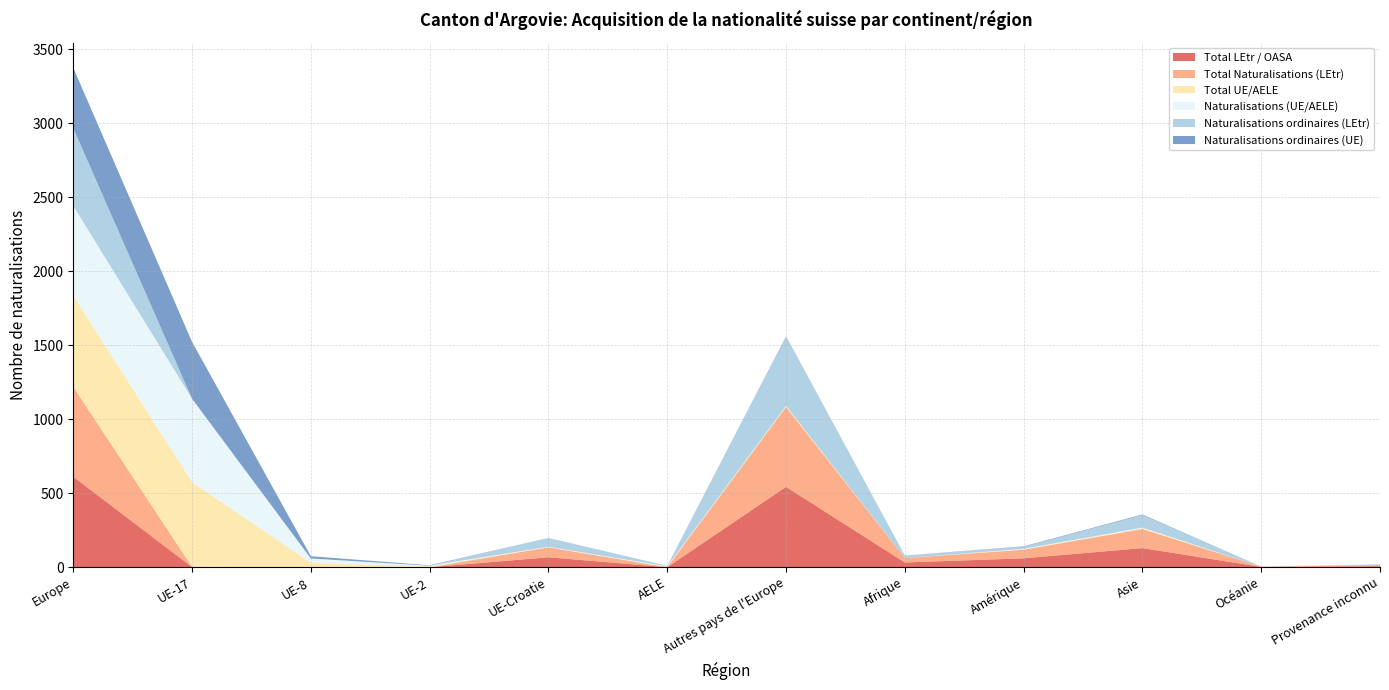

Reading left to right, what are all the values shown in this chart?

Total LEtr / OASA: Europe=611	UE-17=1	UE-8=0	UE-2=0	UE-Croatie=67	AELE=0	Autres pays de l'Europe=543	Afrique=32	Amérique=60	Asie=129	Océanie=2	Provenance inconnu=7
Total Naturalisations (LEtr): Europe=607	UE-17=1	UE-8=0	UE-2=0	UE-Croatie=67	AELE=0	Autres pays de l'Europe=539	Afrique=30	Amérique=58	Asie=129	Océanie=2	Provenance inconnu=7
Total UE/AELE: Europe=616	UE-17=572	UE-8=30	UE-2=5	UE-Croatie=2	AELE=3	Autres pays de l'Europe=4	Afrique=0	Amérique=3	Asie=5	Océanie=0	Provenance inconnu=0
Naturalisations (UE/AELE): Europe=607	UE-17=564	UE-8=29	UE-2=5	UE-Croatie=2	AELE=3	Autres pays de l'Europe=4	Afrique=0	Amérique=3	Asie=4	Océanie=0	Provenance inconnu=0
Naturalisations ordinaires (LEtr): Europe=525	UE-17=0	UE-8=0	UE-2=0	UE-Croatie=60	AELE=0	Autres pays de l'Europe=465	Afrique=17	Amérique=14	Asie=85	Océanie=0	Provenance inconnu=6
Naturalisations ordinaires (UE): Europe=408	UE-17=384	UE-8=15	UE-2=3	UE-Croatie=0	AELE=2	Autres pays de l'Europe=4	Afrique=0	Amérique=3	Asie=4	Océanie=0	Provenance inconnu=0